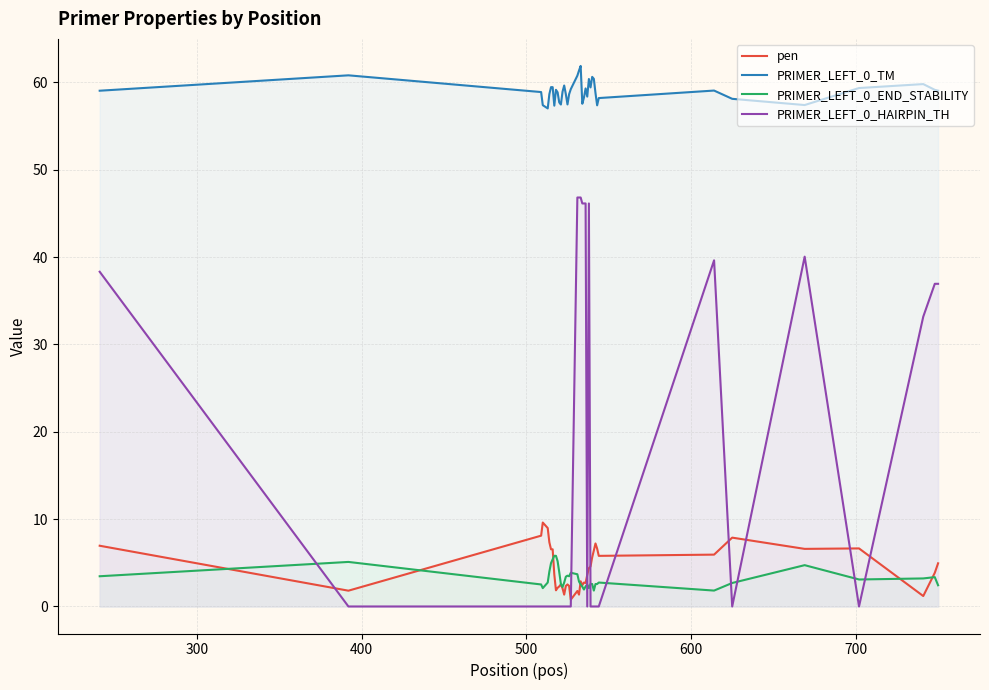

How many lines are shown in the chart?

4